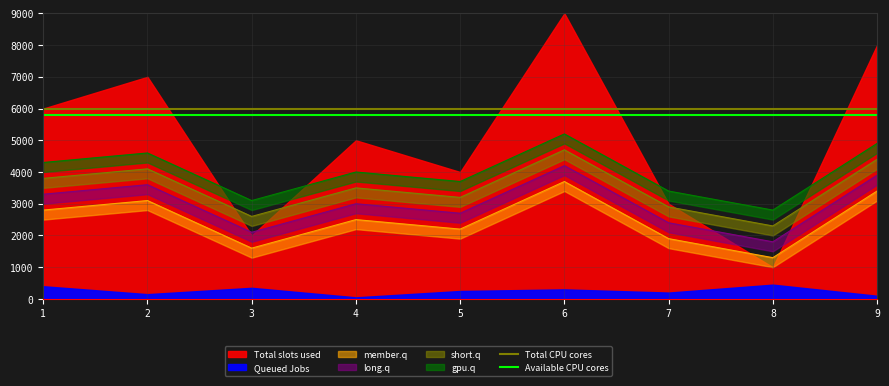

True or false: Available CPU cores has a value of 3303 at 1.

False